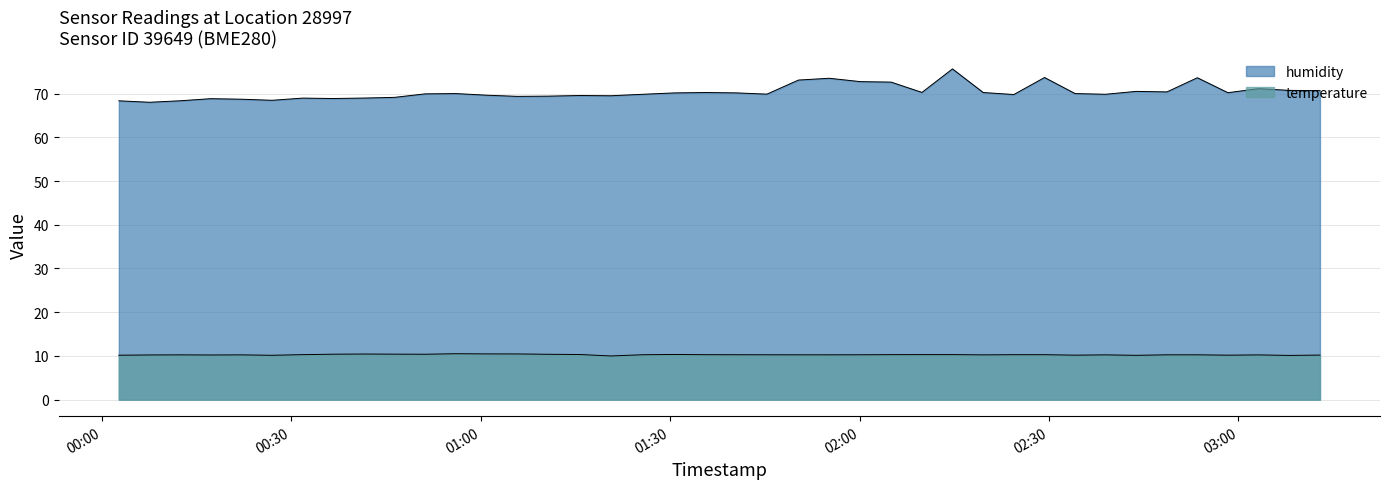

True or false: temperature has a value of 10.2 at 03:03.

True